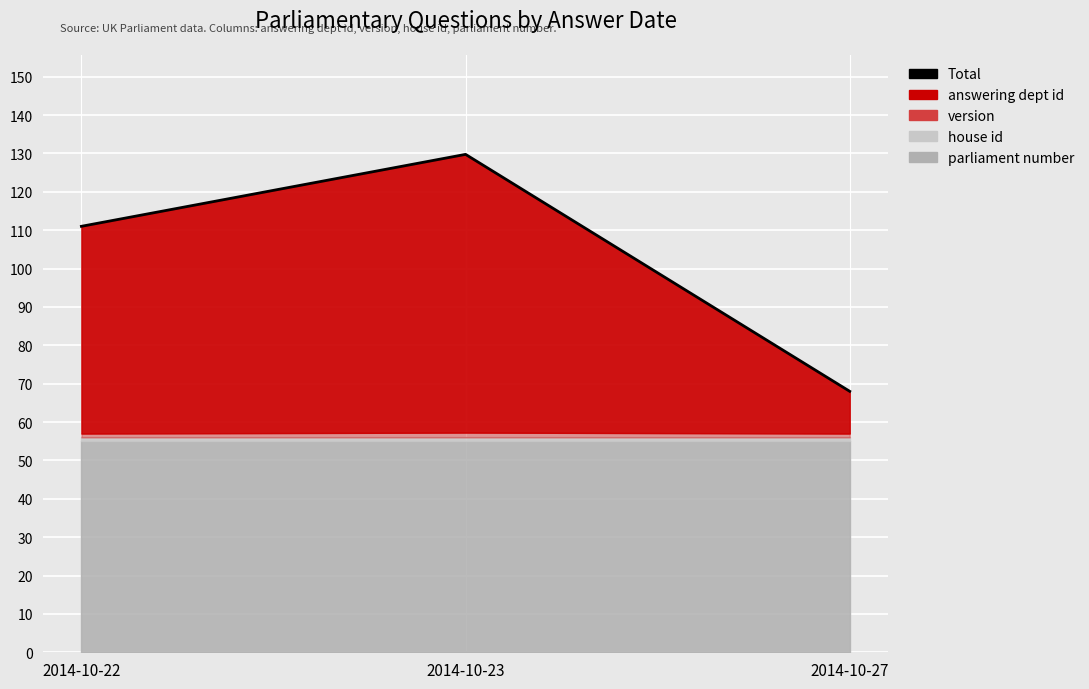

Rank the categories by value from highest to lowest.

2014-10-23, 2014-10-22, 2014-10-27